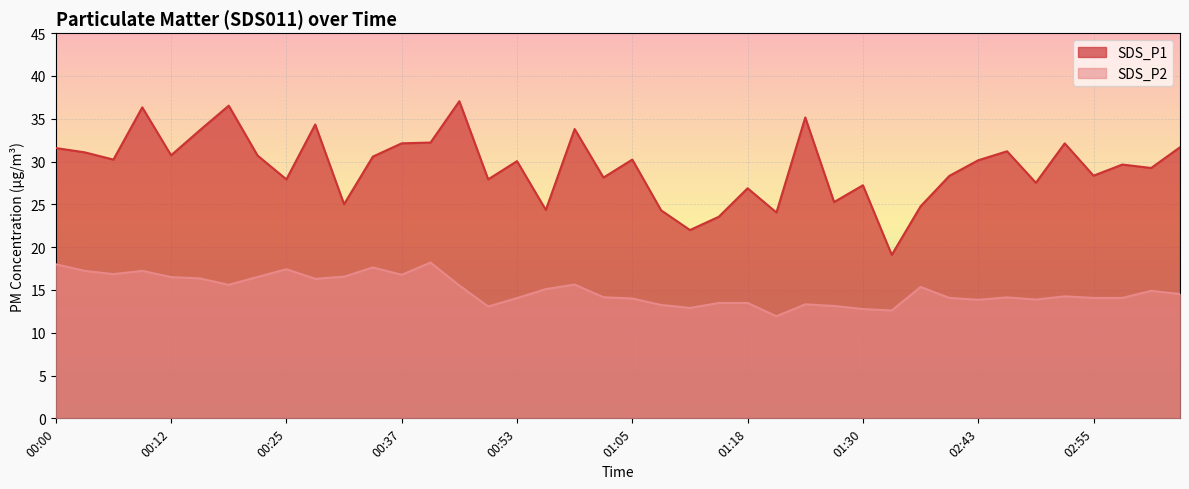

Which series has the largest range (max minus min)?

SDS_P1